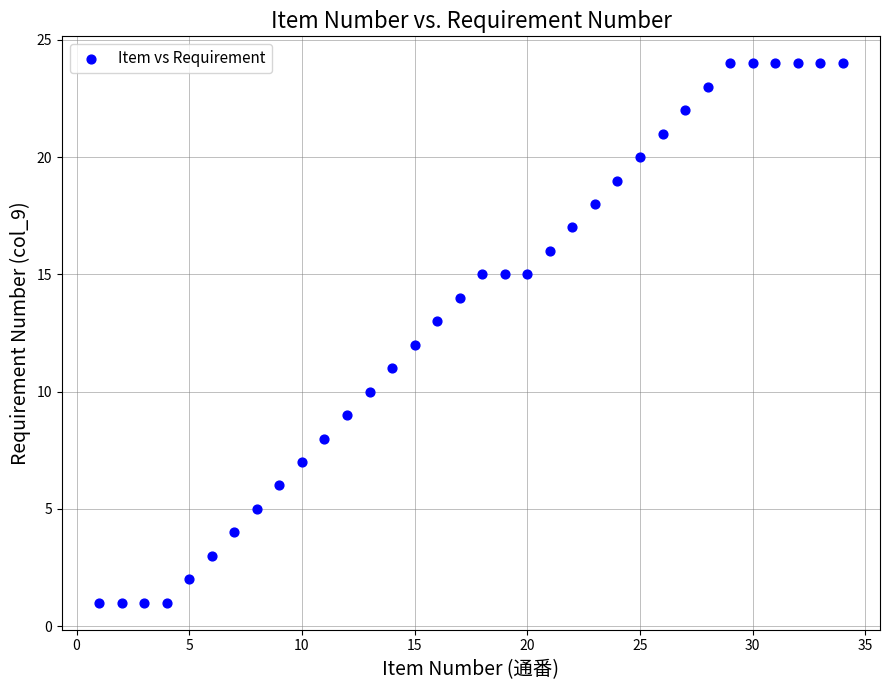

What is the range of Y values (max minus min)?

23